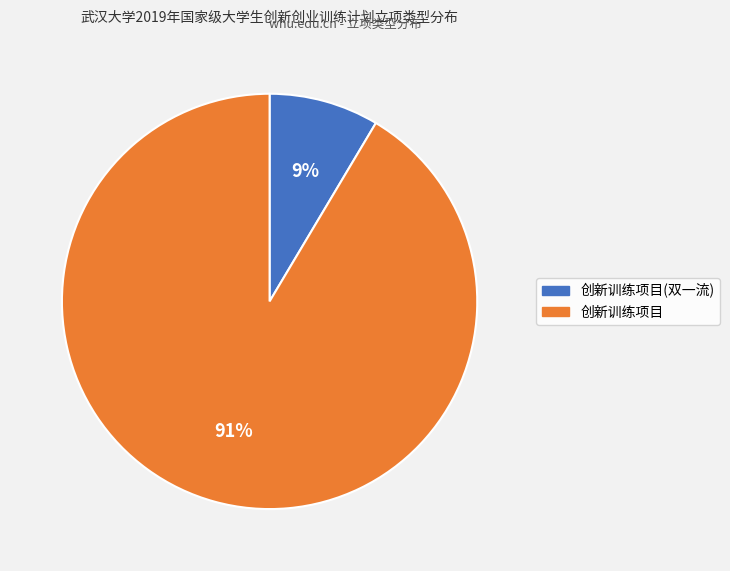

To the nearest percent, what portion does 创新训练项目(双一流) represent?

9%